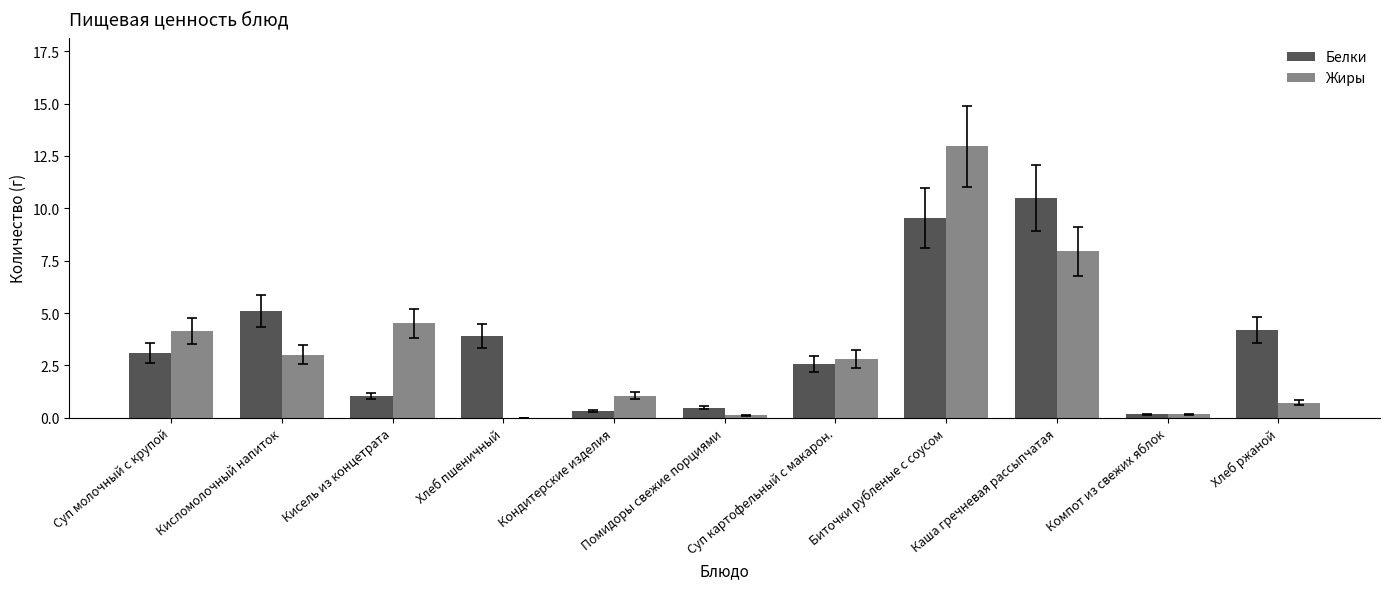

The Белки series shows 1.0 at Кисель из концетрата. True or false?

True